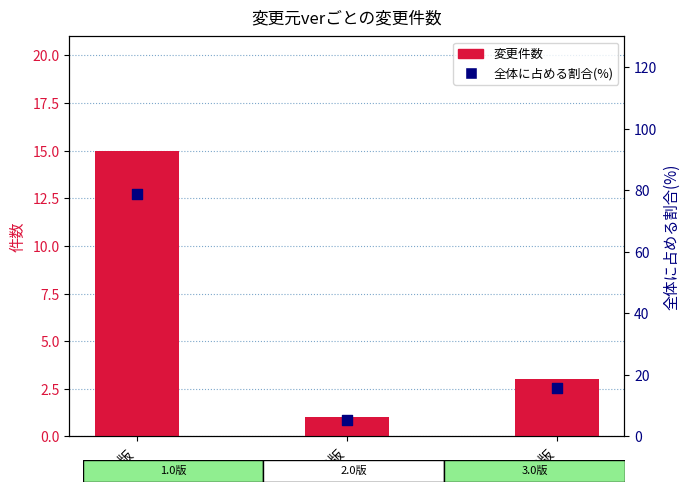

Which series contains the lowest Y value?

変更件数